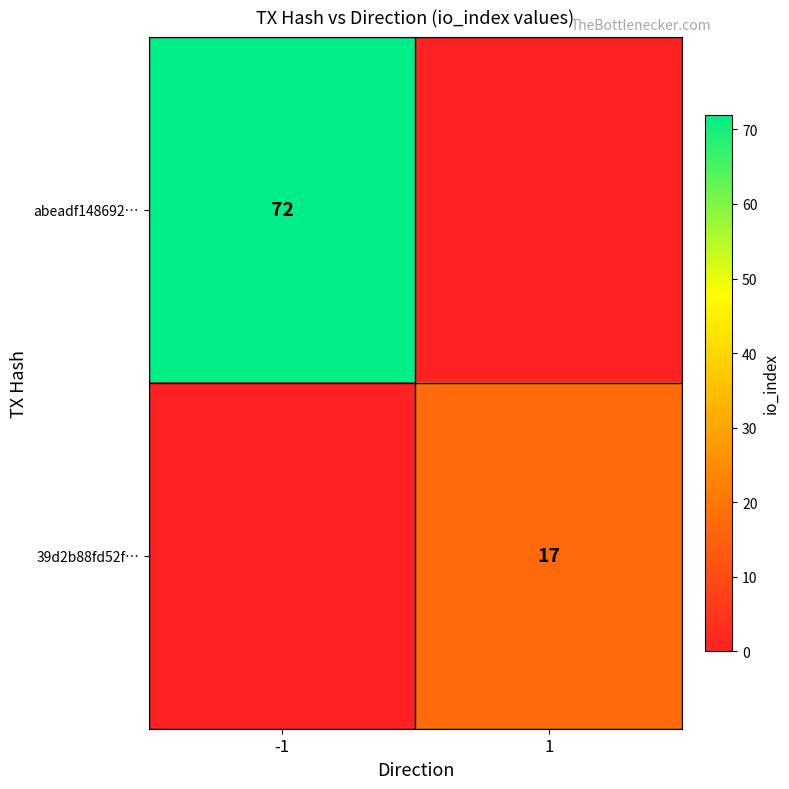

True or false: abeadf148692… has a value of 126 at -1.

False